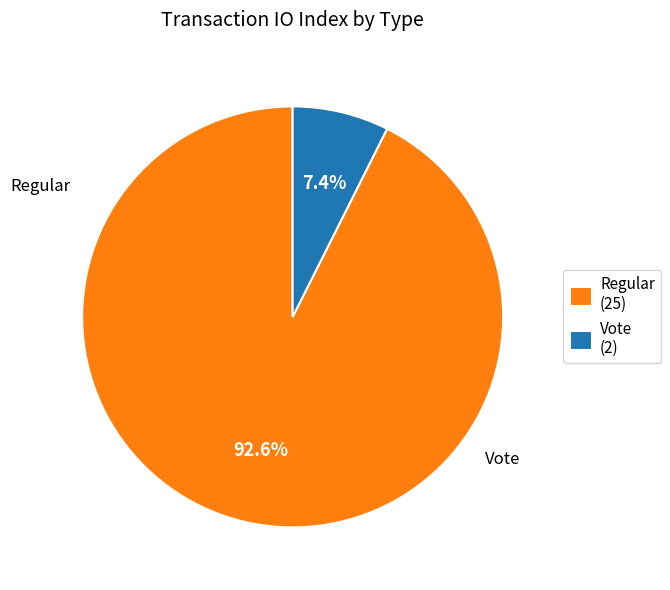

Combined, do Regular and Vote account for over 50%?

Yes